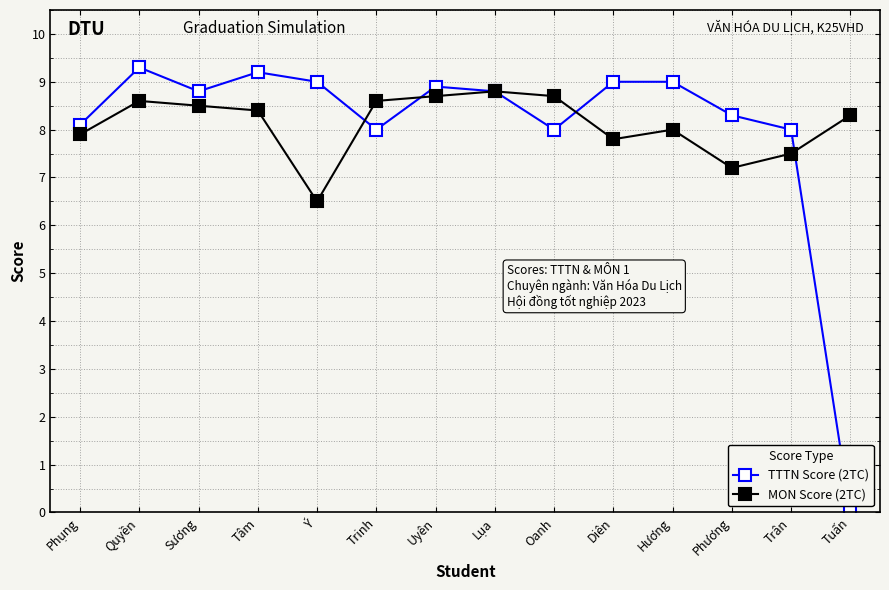

Which series ends up on top after the final intersection of TTTN Score (2TC) and MON Score (2TC)?

MON Score (2TC)